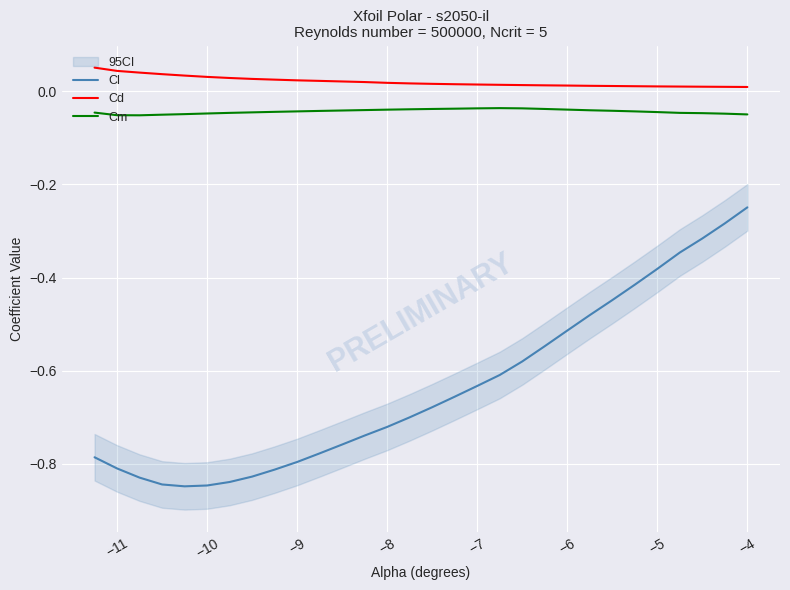

True or false: Cm and Cd cross at least once.

False